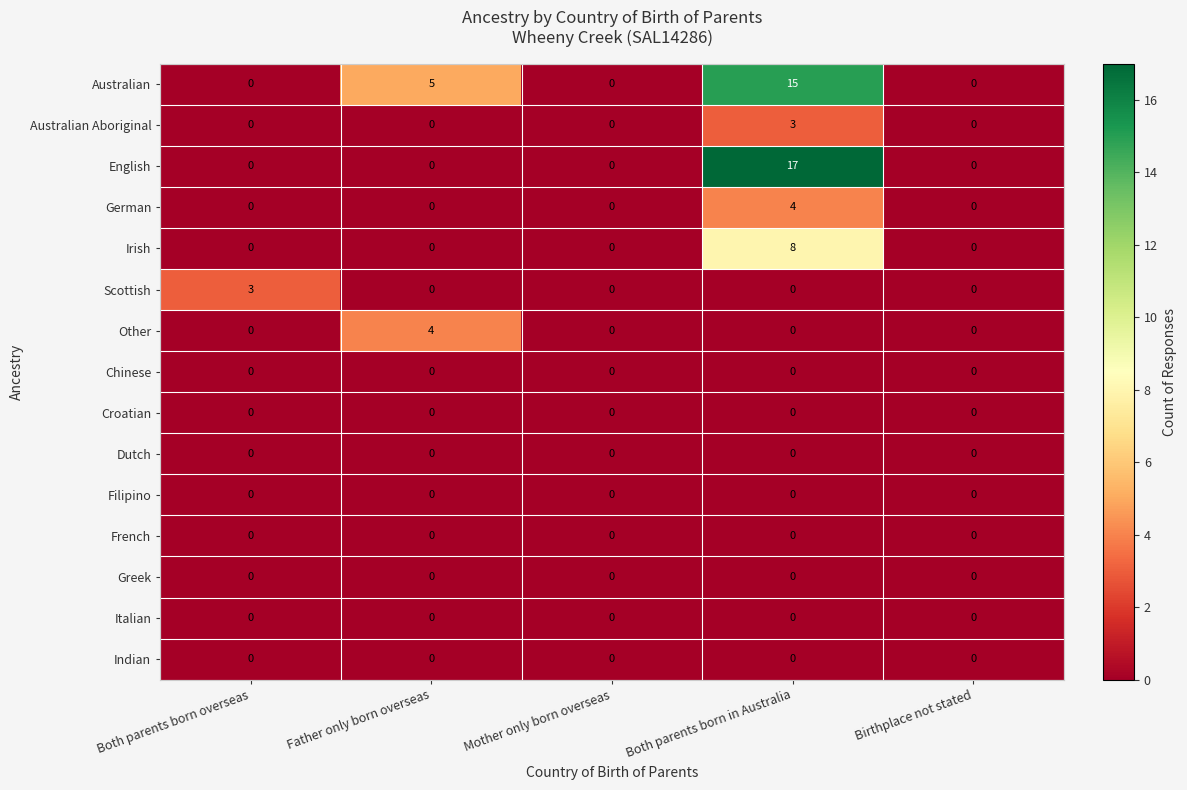

At how many categories does at least one series exceed 1?

3